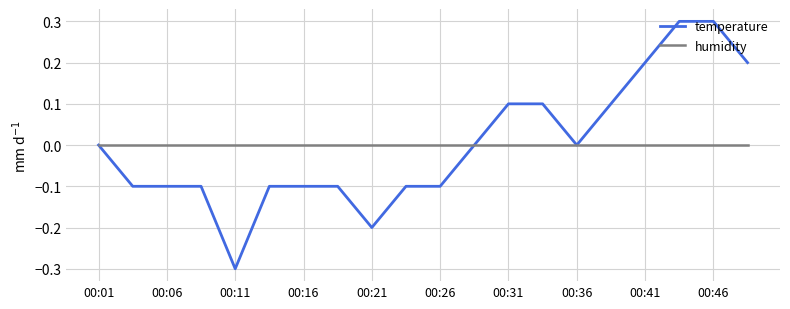

What is the smallest value displayed?

-0.3